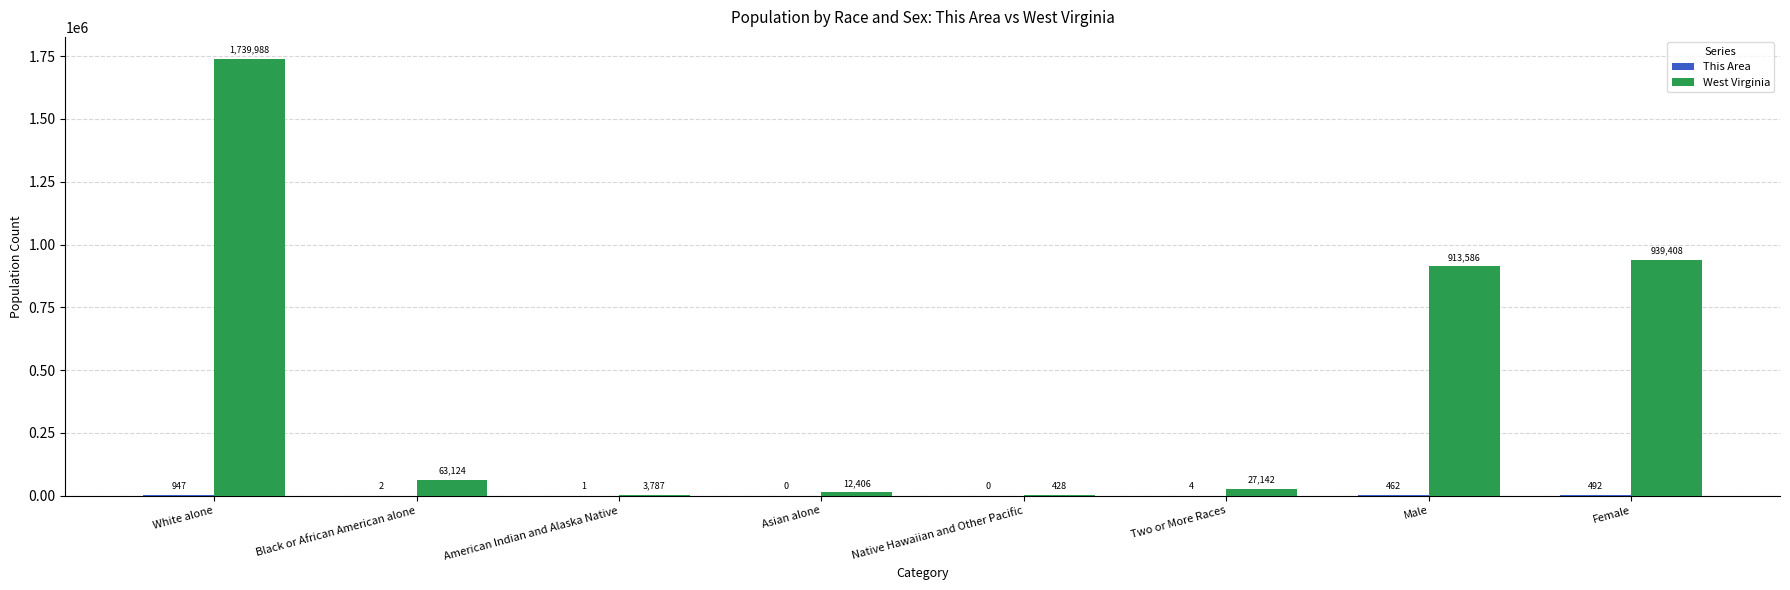

Are the bars grouped side by side (vs. stacked)?

Yes